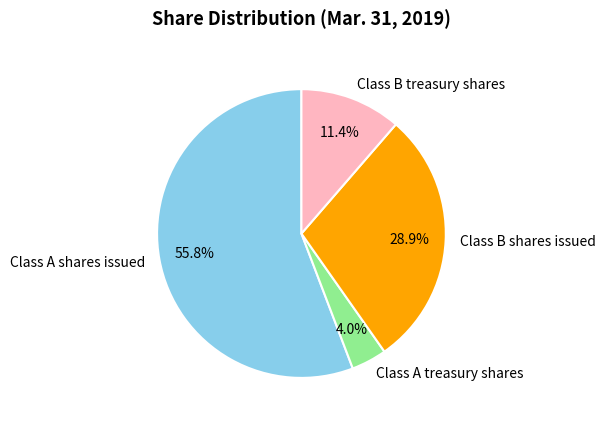

What is the total percentage of Class B treasury shares and Class A shares issued?

67.1%